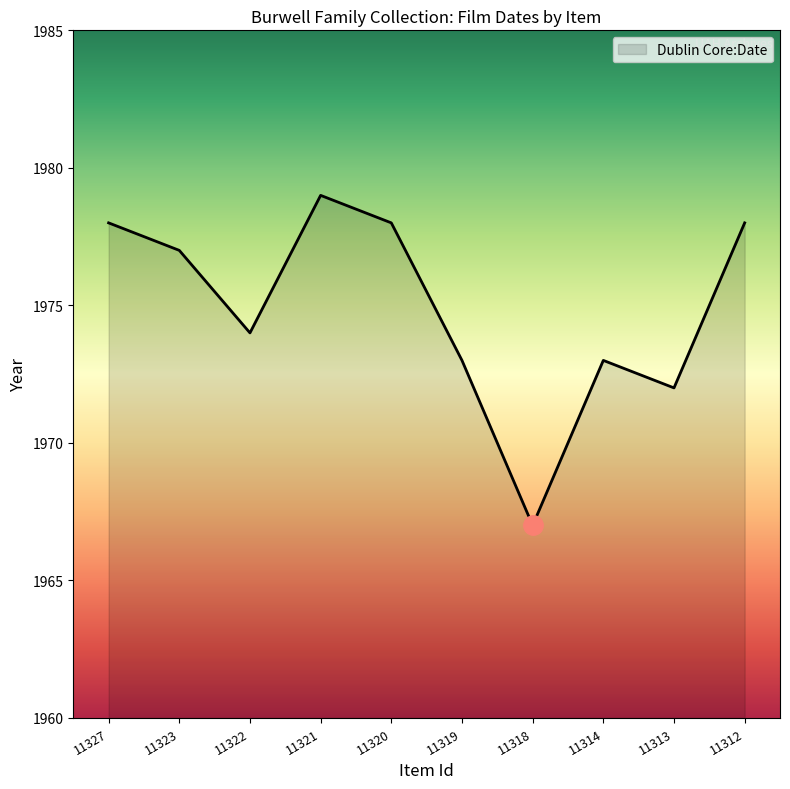

Reading left to right, what are all the values shown in this chart?

11327=1978	11323=1977	11322=1974	11321=1979	11320=1978	11319=1973	11318=1967	11314=1973	11313=1972	11312=1978